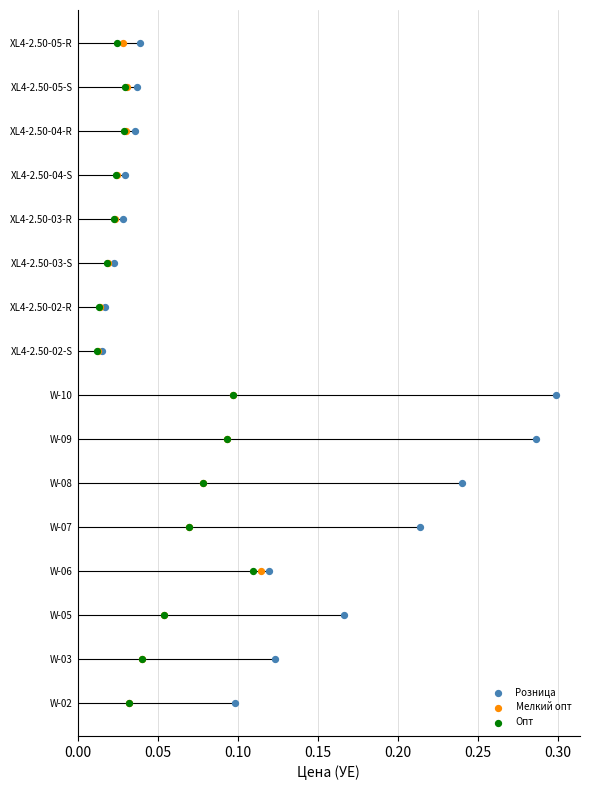

Which series has the widest spread of Y values?

Розница